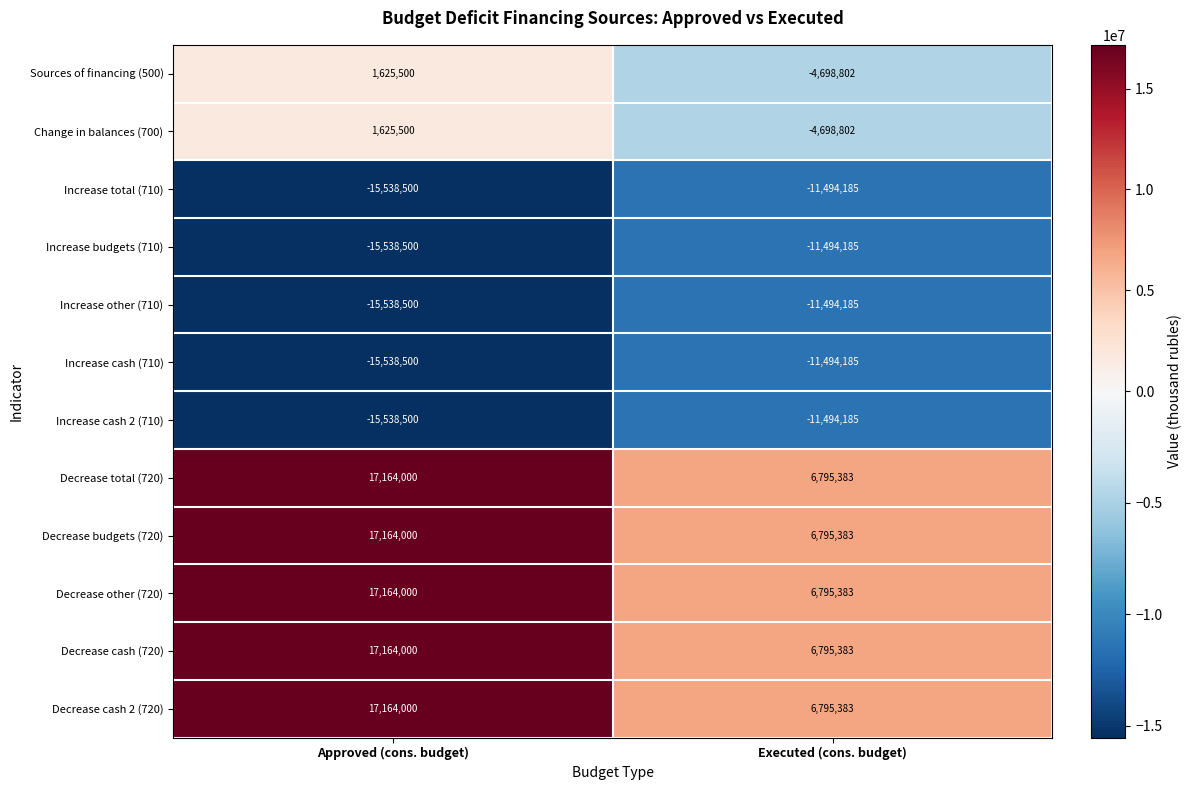

What is the greatest value displayed?

17164000